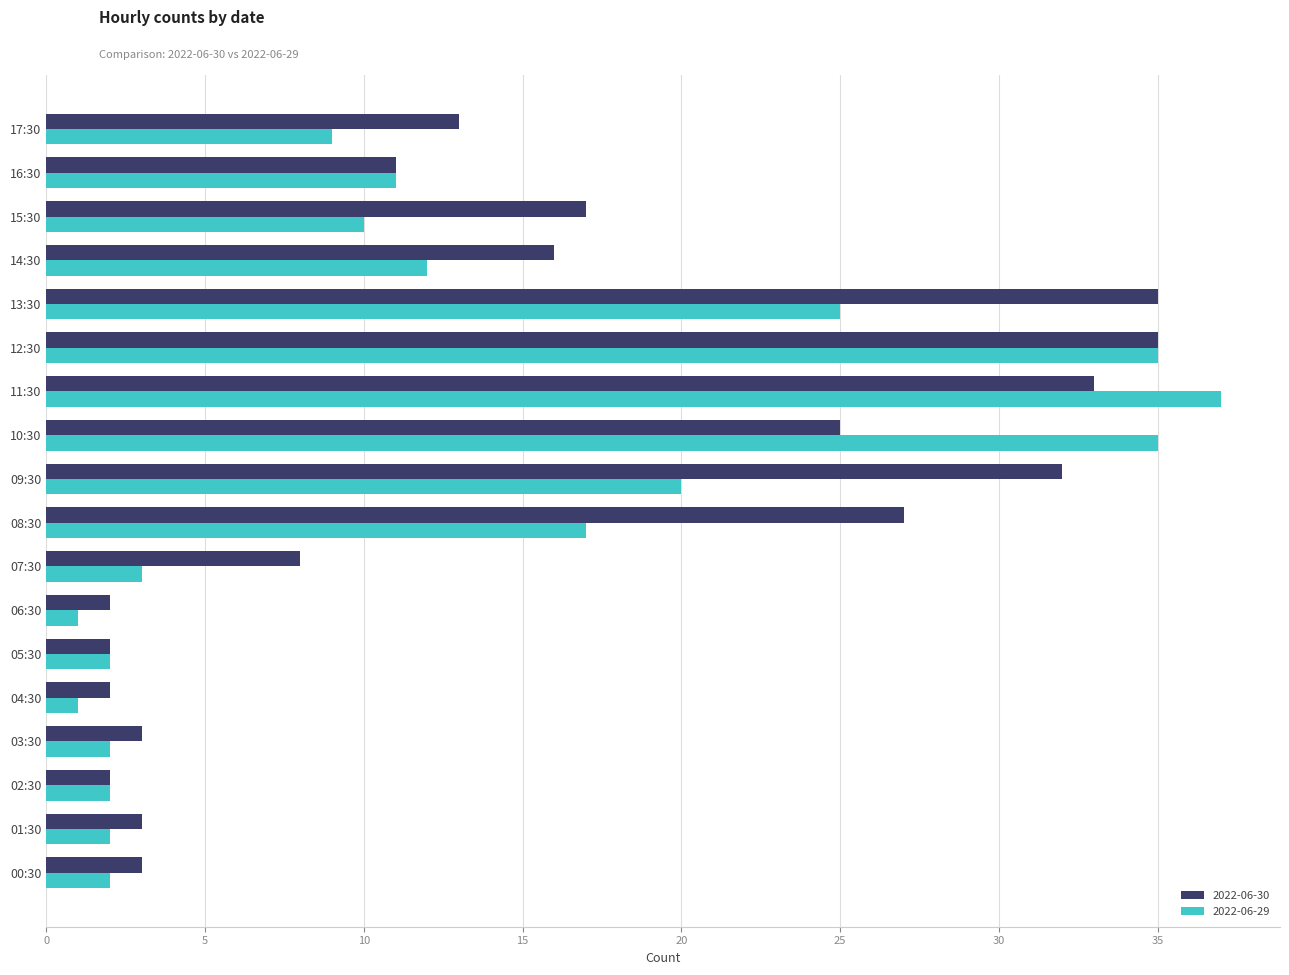

How many series are shown in this chart?

2